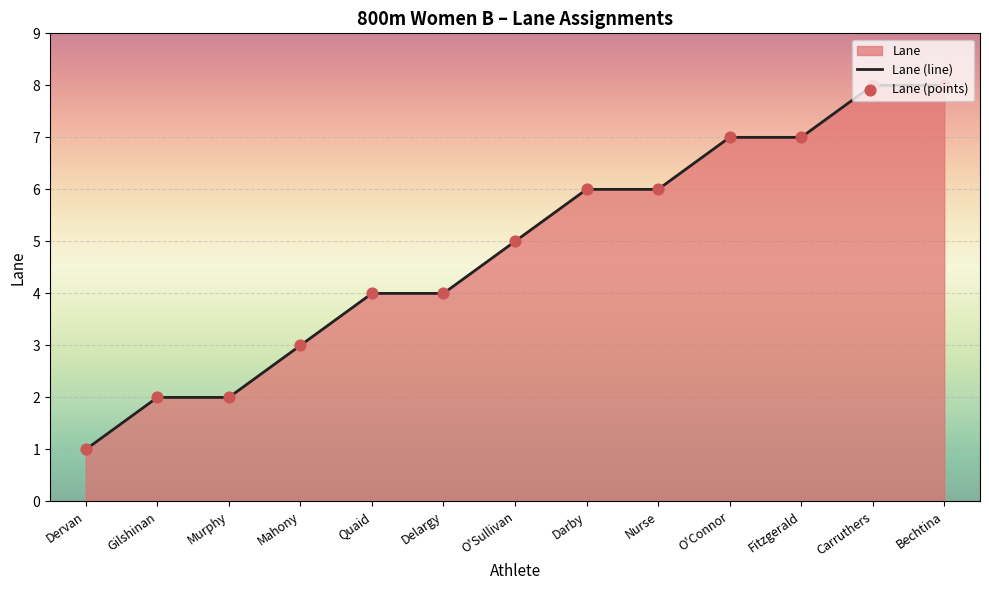

What is the change in value from Dervan to Gilshinan?

+1